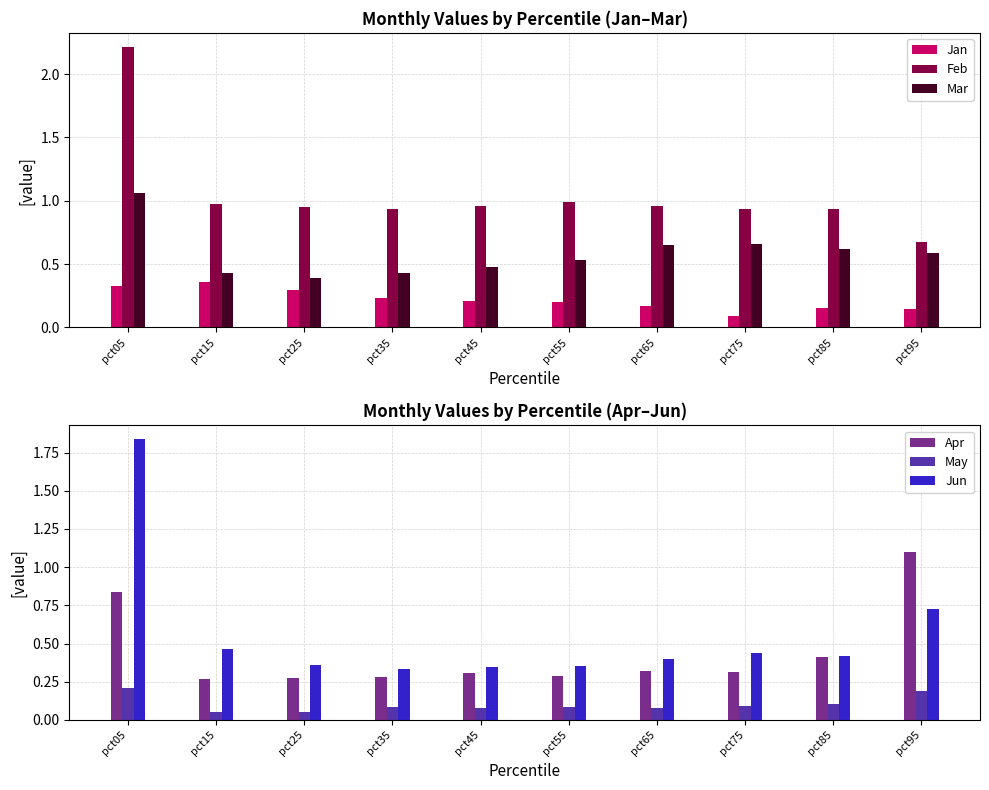

How many categories are shown in the chart?

10